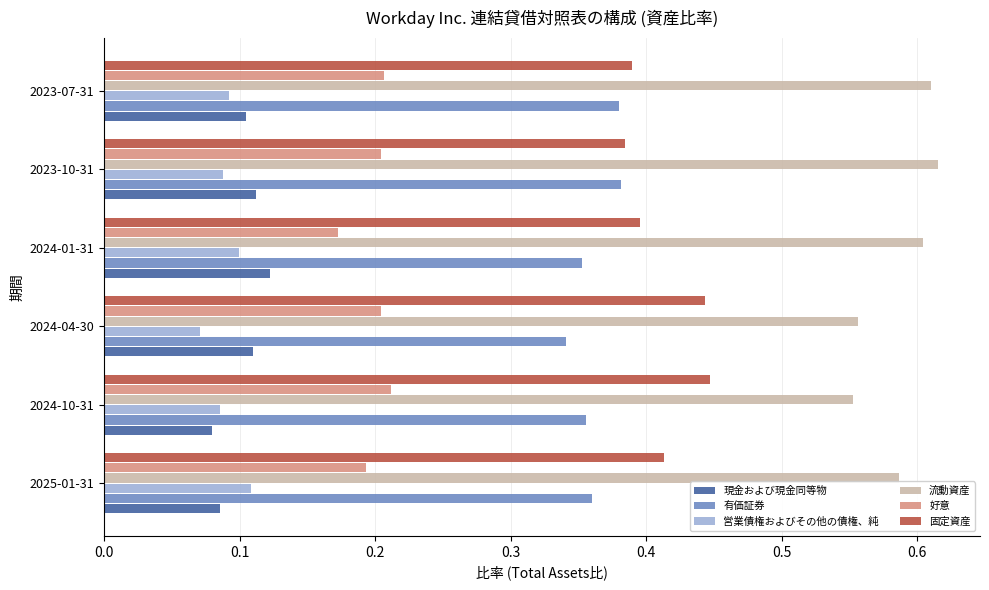

Count the 営業債権およびその他の債権、純 values in the range 0 to 1.

6